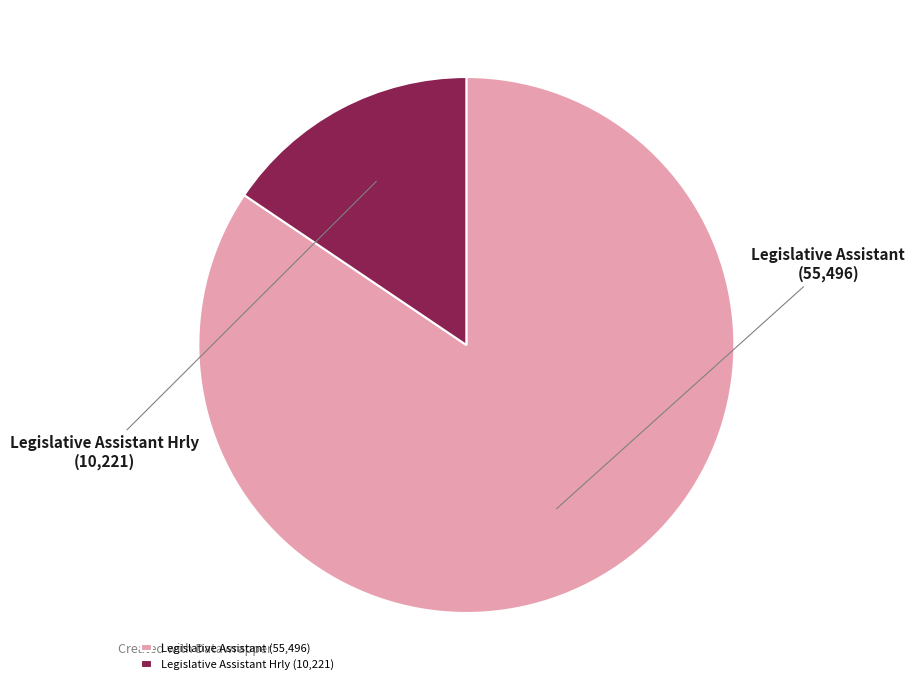

Which category has the biggest portion of the pie?

Legislative Assistant